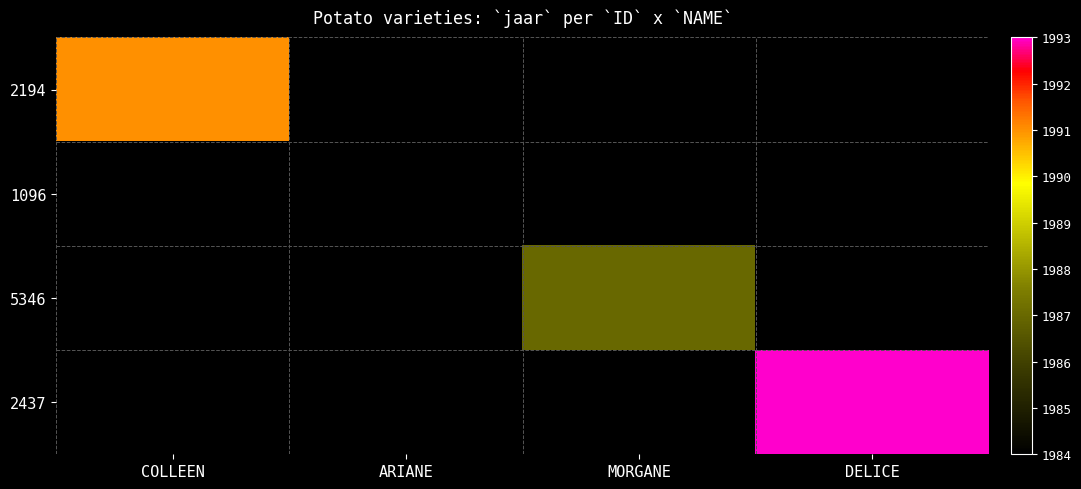

Rank the series by their maximum value, from lowest to highest.

1096, 5346, 2194, 2437